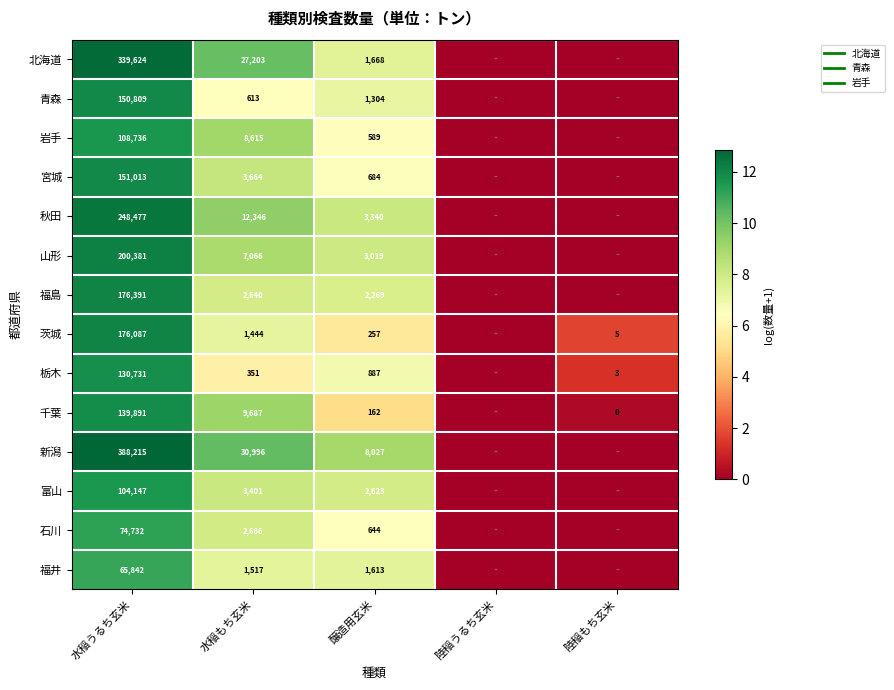

Rank the categories by 岩手 value from lowest to highest.

陸稲うるち玄米, 陸稲もち玄米, 醸造用玄米, 水稲もち玄米, 水稲うるち玄米